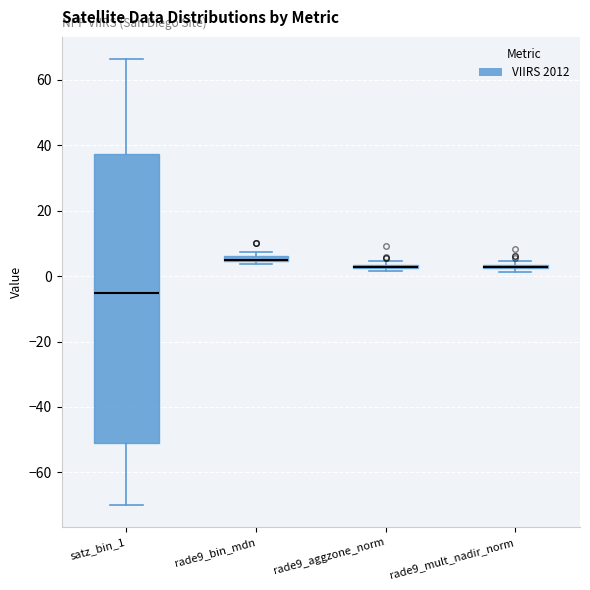

Where is the lower edge of the box for rade9_mult_nadir_norm on the y-axis? The values are not printed on the chart, so give them approximately, as read against the axis.

2